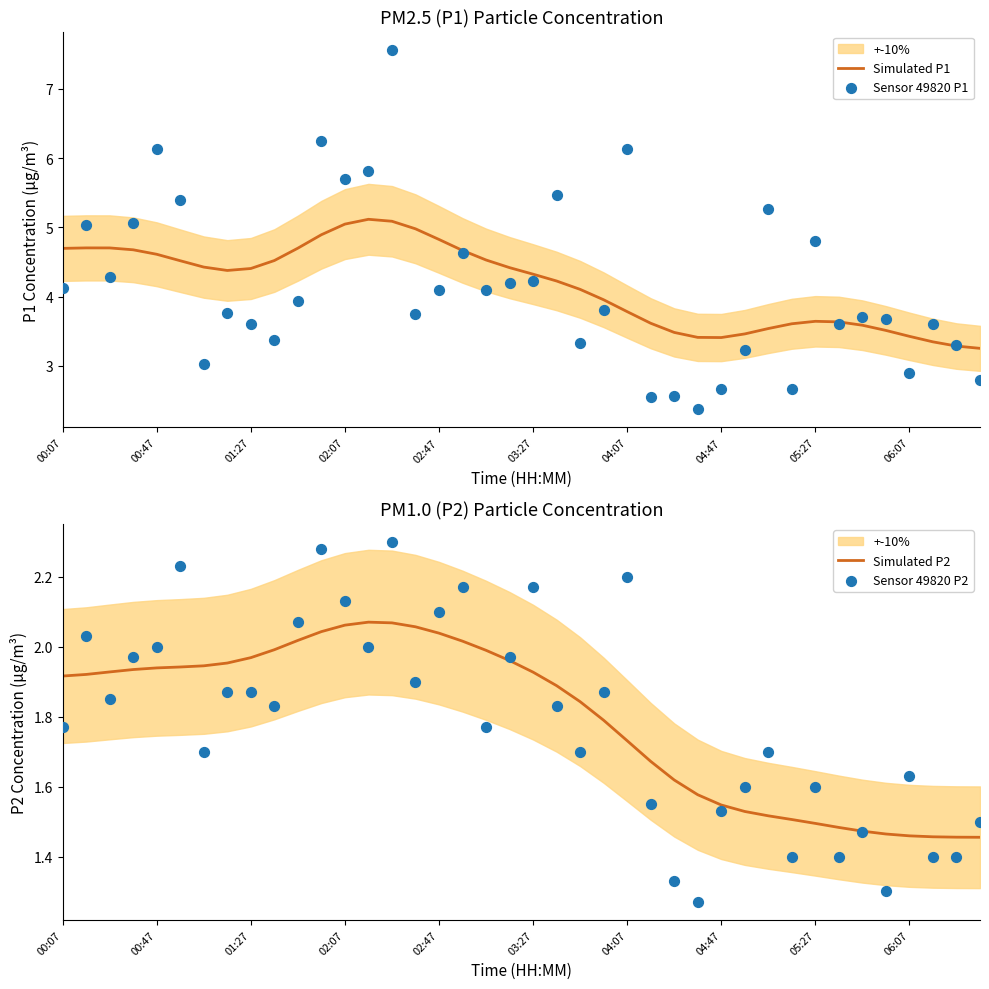

Which series has the largest Y range (max minus min)?

Sensor 49820 P1